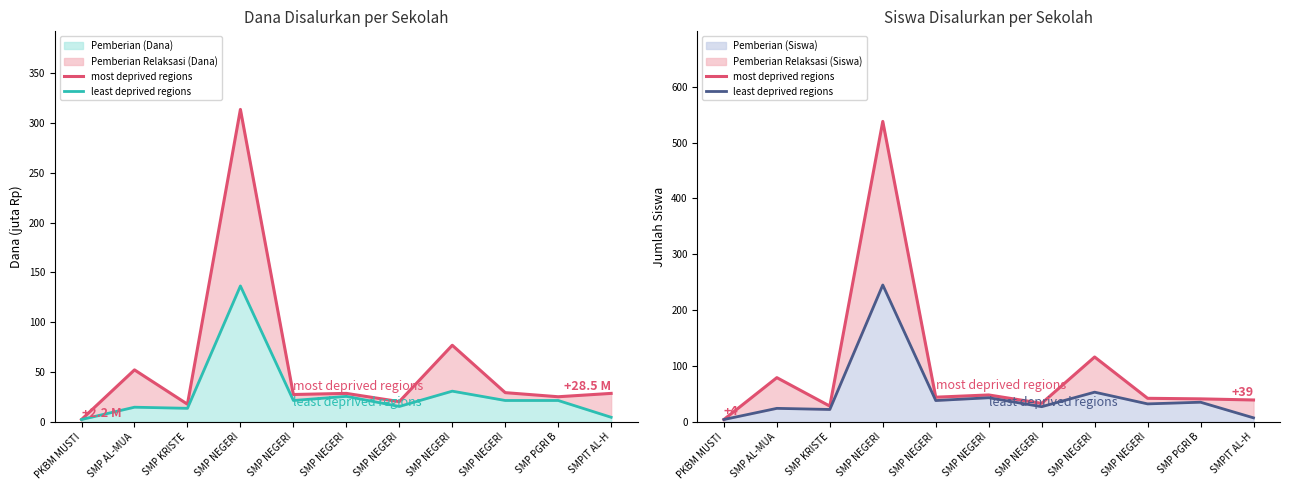

Is the value of least deprived regions at SMP NEGERI greater than the value of most deprived regions at SMP NEGERI?

No